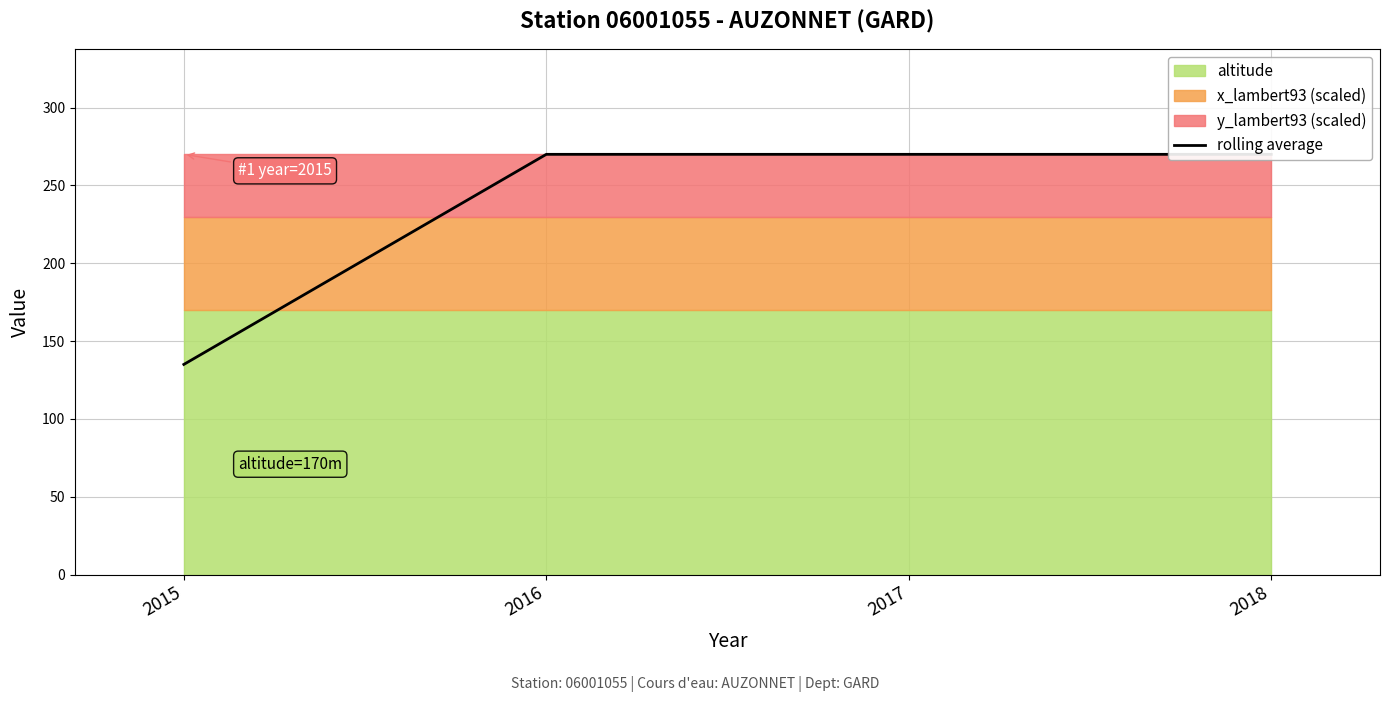

Read the value at 2015, to the nearest 50.

150